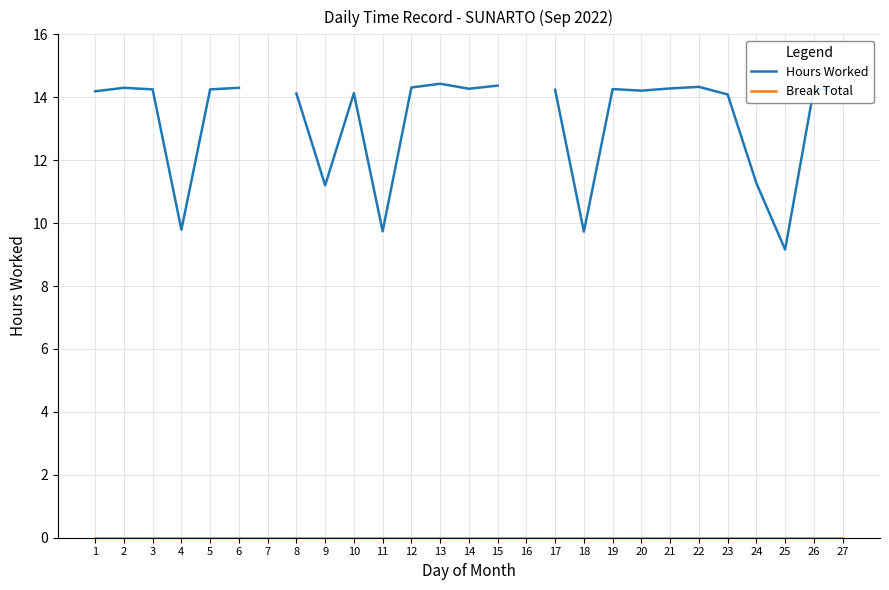

What is the maximum value shown in the chart?

14.4